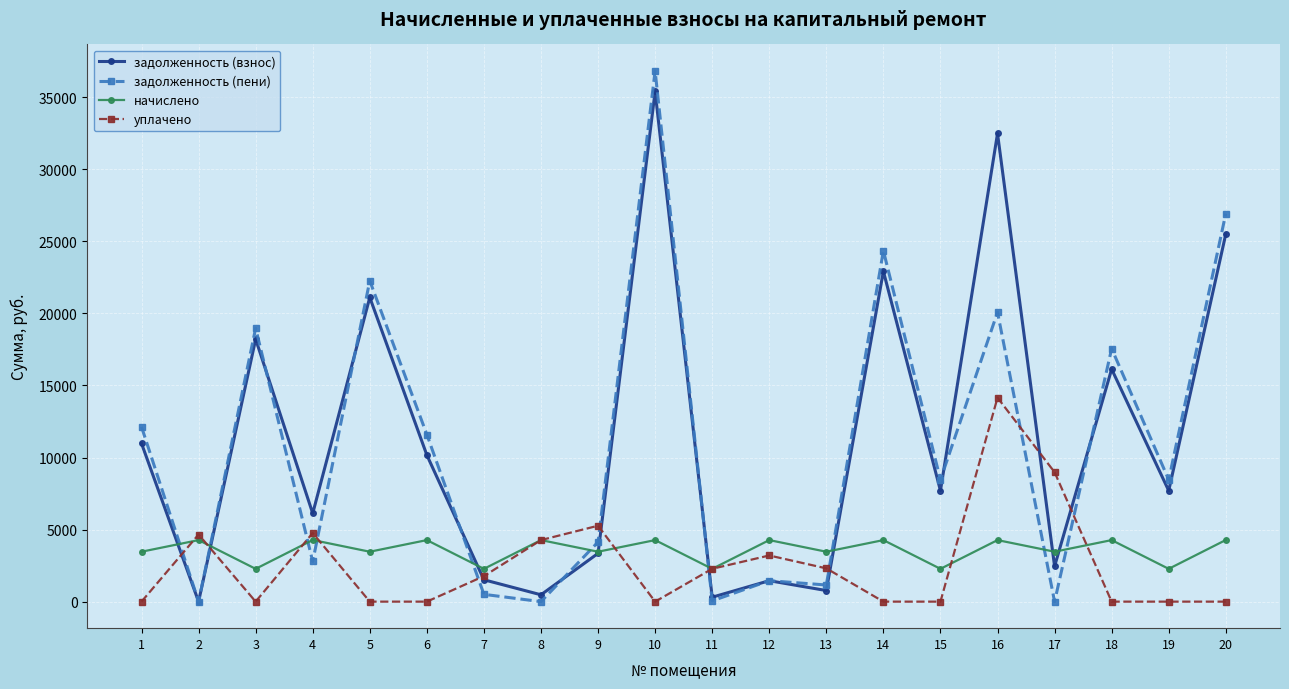

Where do уплачено and начислено first cross each other?

1 and 2